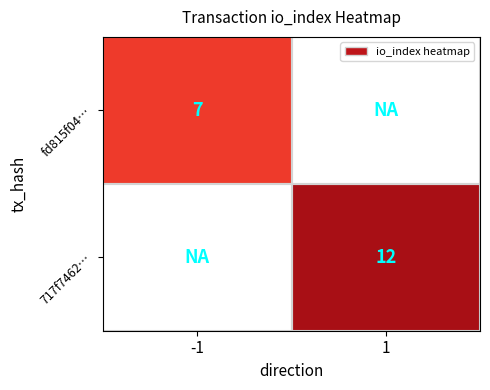

True or false: 717f7462… has a value of 12 at 1.

True